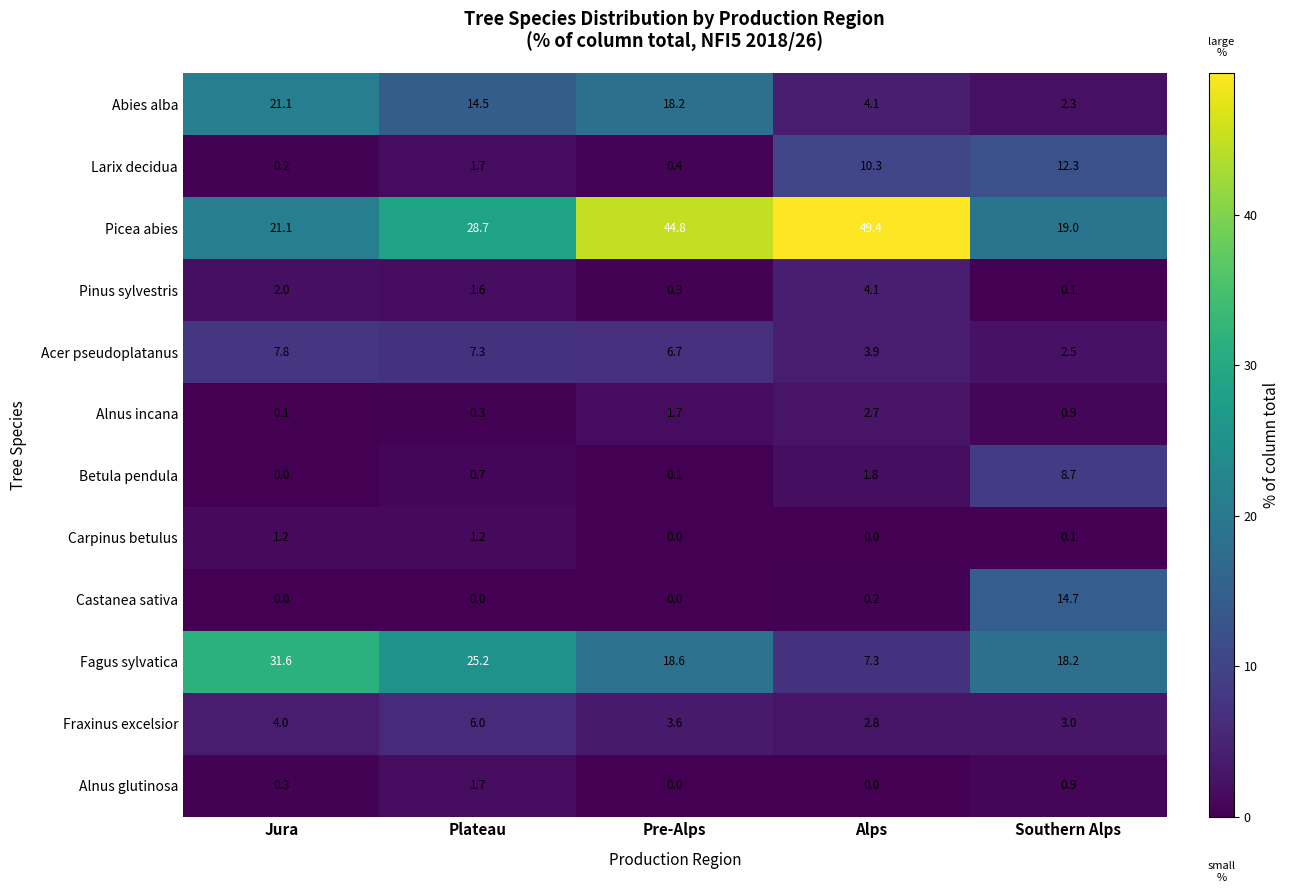

Where does the Pinus sylvestris series first go above 1?

Jura